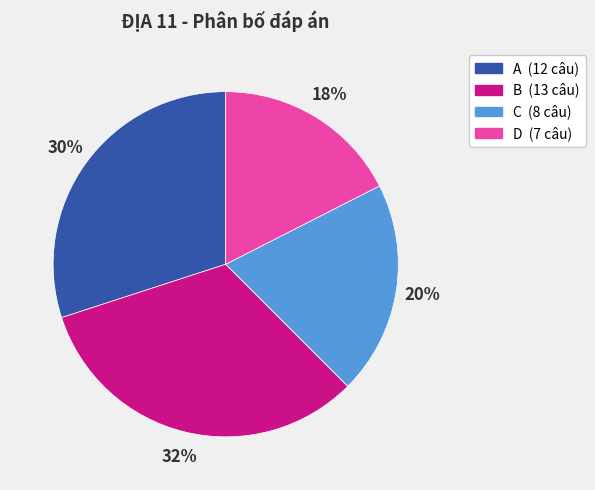

Rank the categories by value from highest to lowest.

B, A, C, D